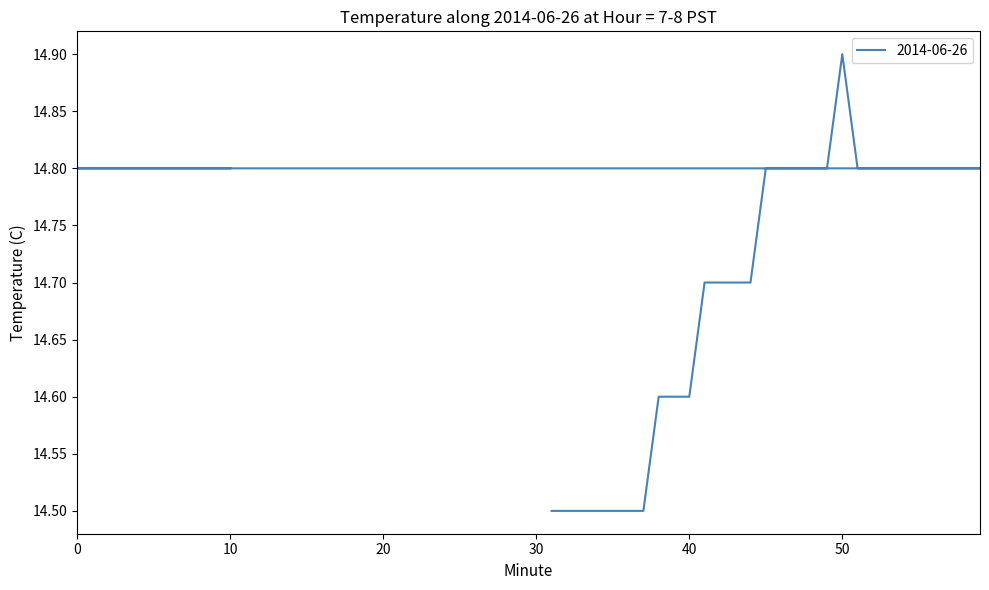

At which category does the chart reach its peak across all series?

50